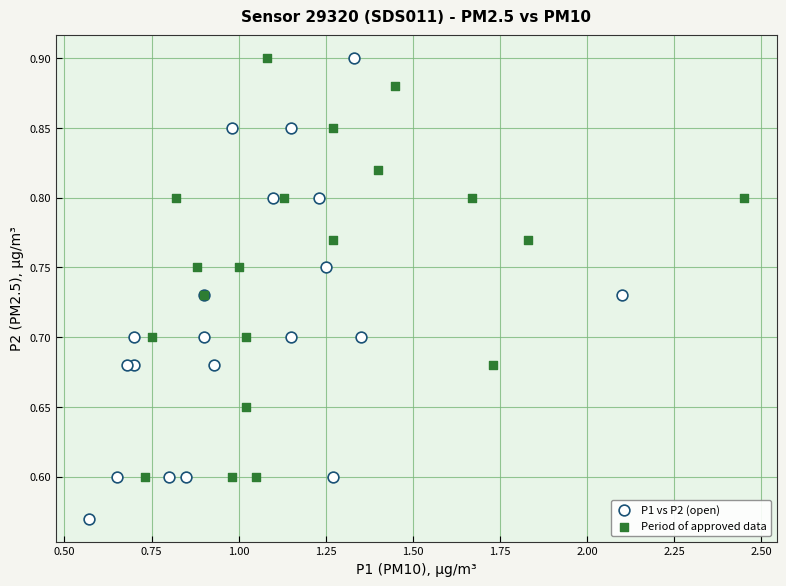

Which series has the widest spread of Y values?

P1 vs P2 (open)